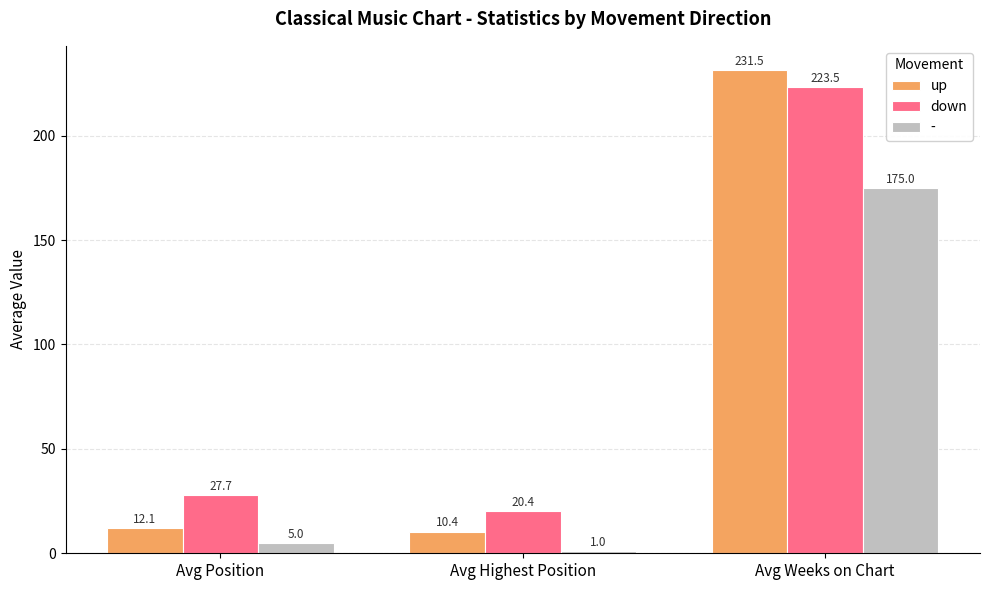

Reading left to right, what are all the values shown in this chart?

up: Avg Position=12.1	Avg Highest Position=10.4	Avg Weeks on Chart=231.5
down: Avg Position=27.7	Avg Highest Position=20.4	Avg Weeks on Chart=223.5
-: Avg Position=5.0	Avg Highest Position=1.0	Avg Weeks on Chart=175.0